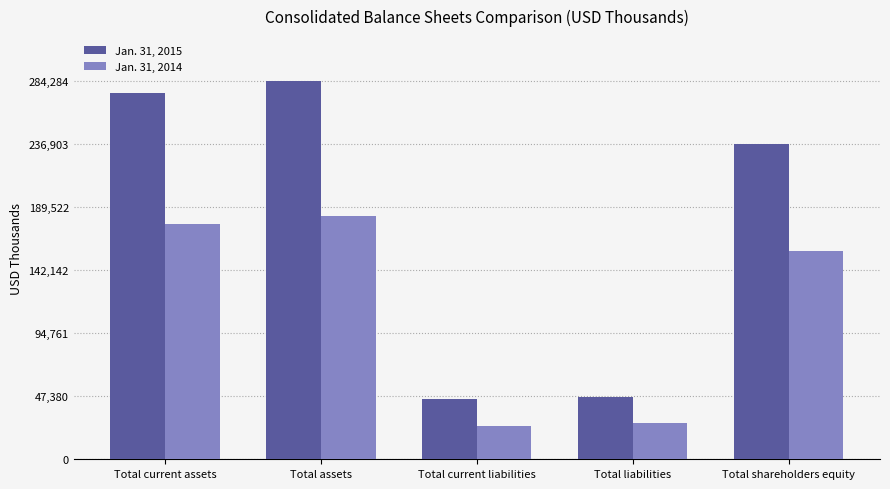

Which category has the highest value in the Jan. 31, 2014 series?

Total assets